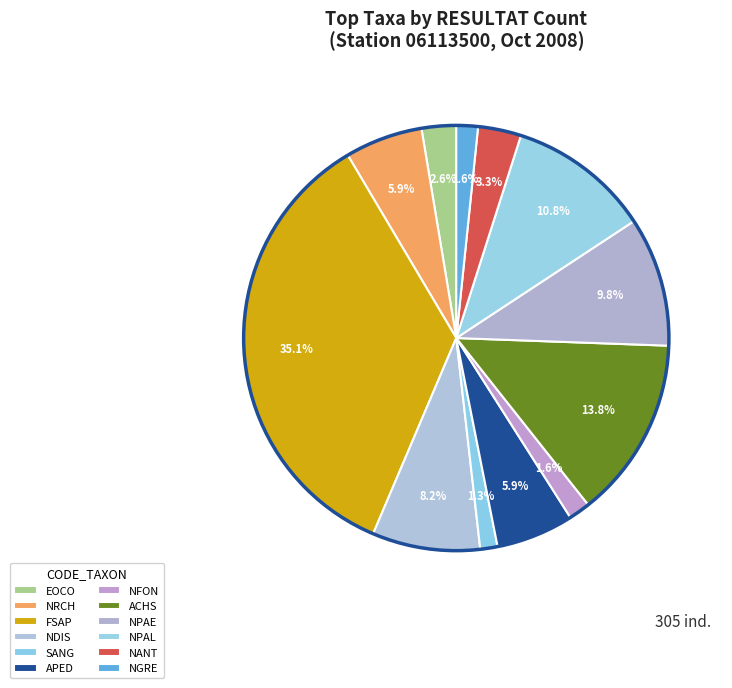

Does SANG represent more than half of the total?

No